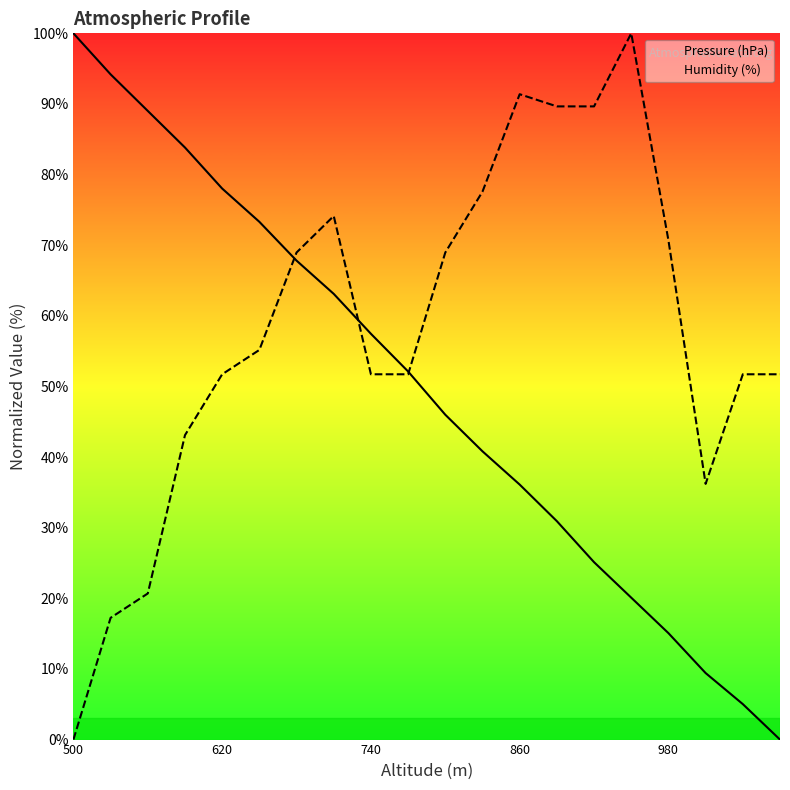

How many data points in Humidity (%) are above 55?

10